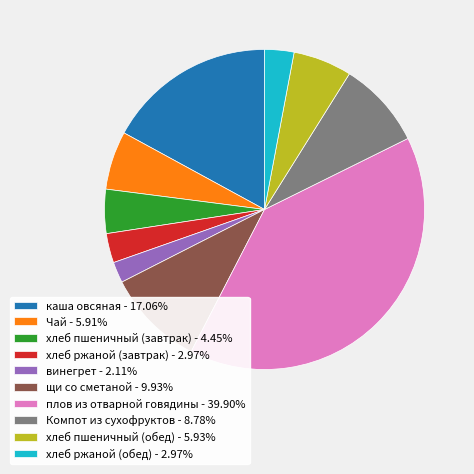

What is the ratio of the value at Компот из сухофруктов - 8.78% to the value at Чай - 5.91%?

1.5